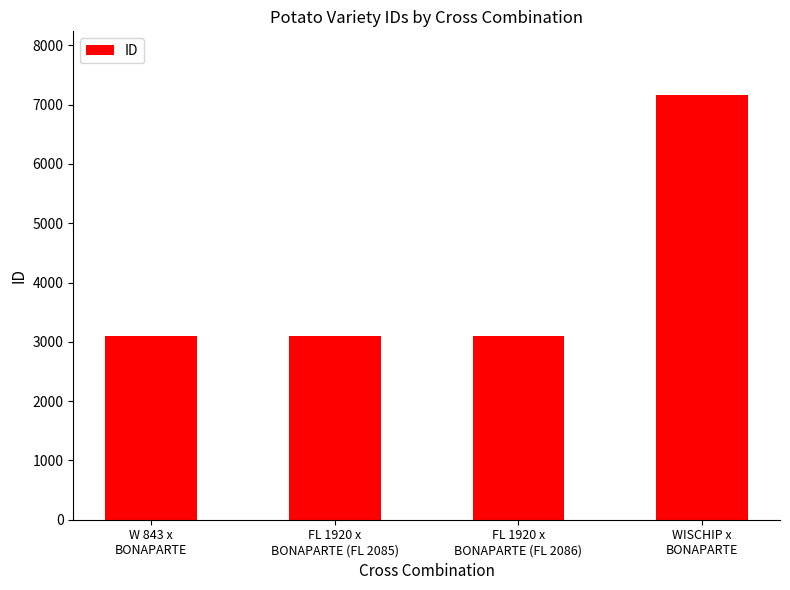

What is the difference between the maximum and minimum values?

4066